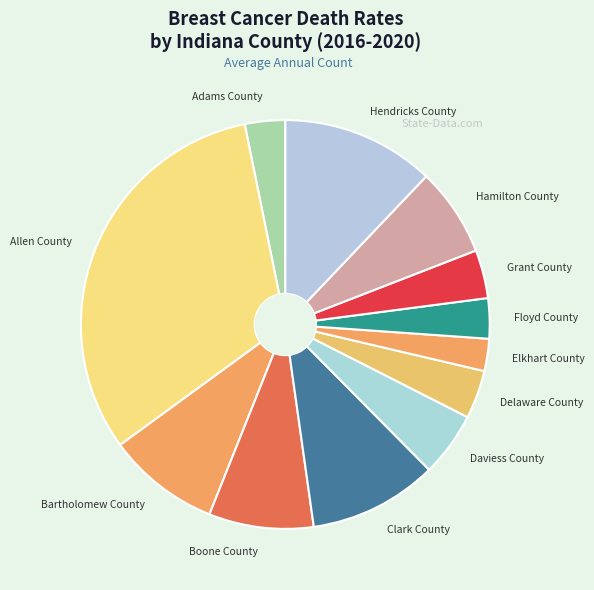

What is the smallest slice in the pie chart?

Elkhart County